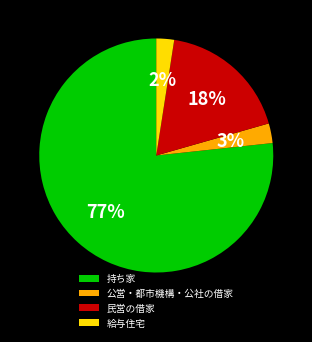

Is the sum of 持ち家 and 給与住宅 greater than half?

Yes